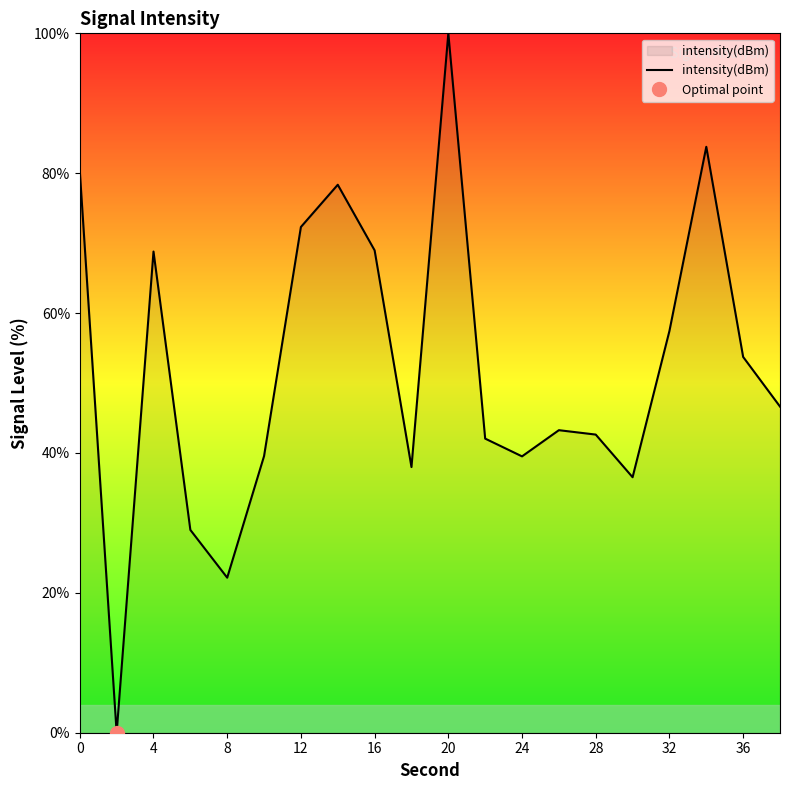

Reading right to left, transcribe all the data shown in this chart.

46.6	53.7	83.8	57.4	36.5	42.6	43.3	39.5	42.1	100.0	38.0	69.0	78.3	72.3	39.6	22.2	29.0	68.8	-0.0	80.3